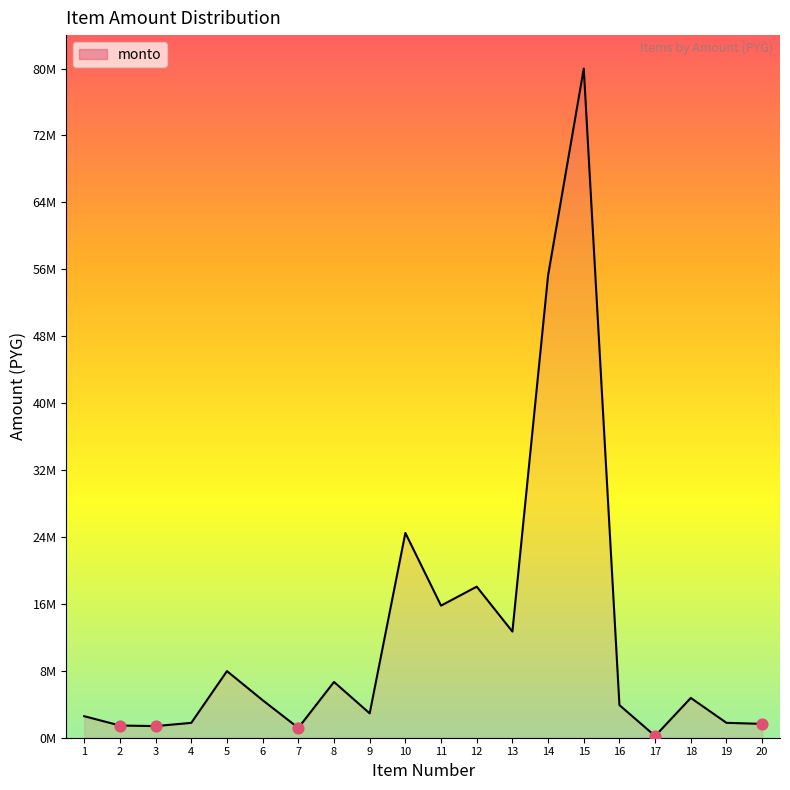

Approximately how many times larger is the value at 1 compared to 17?

12.6